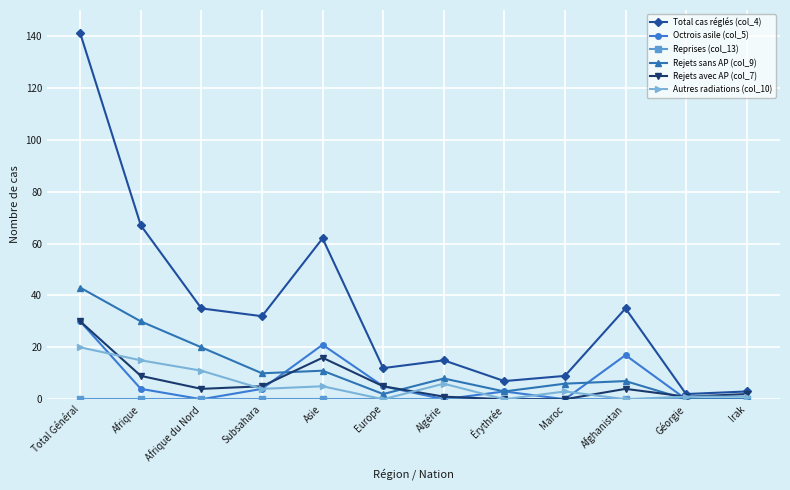

Which series has the largest range (max minus min)?

Total cas réglés (col_4)